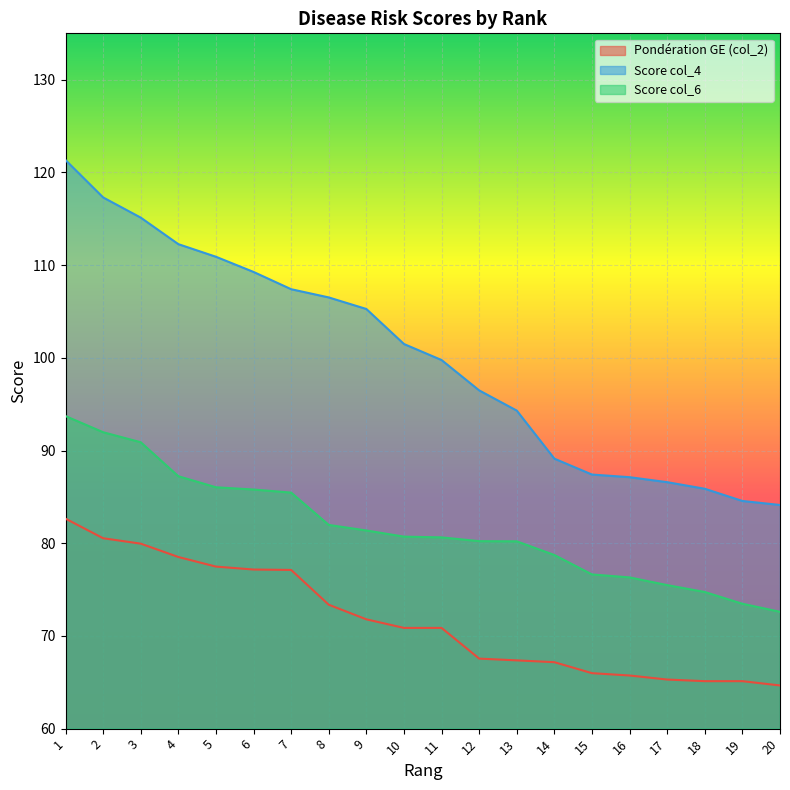

List the labels in order of Score col_4 value, smallest first.

20, 19, 18, 17, 16, 15, 14, 13, 12, 11, 10, 9, 8, 7, 6, 5, 4, 3, 2, 1